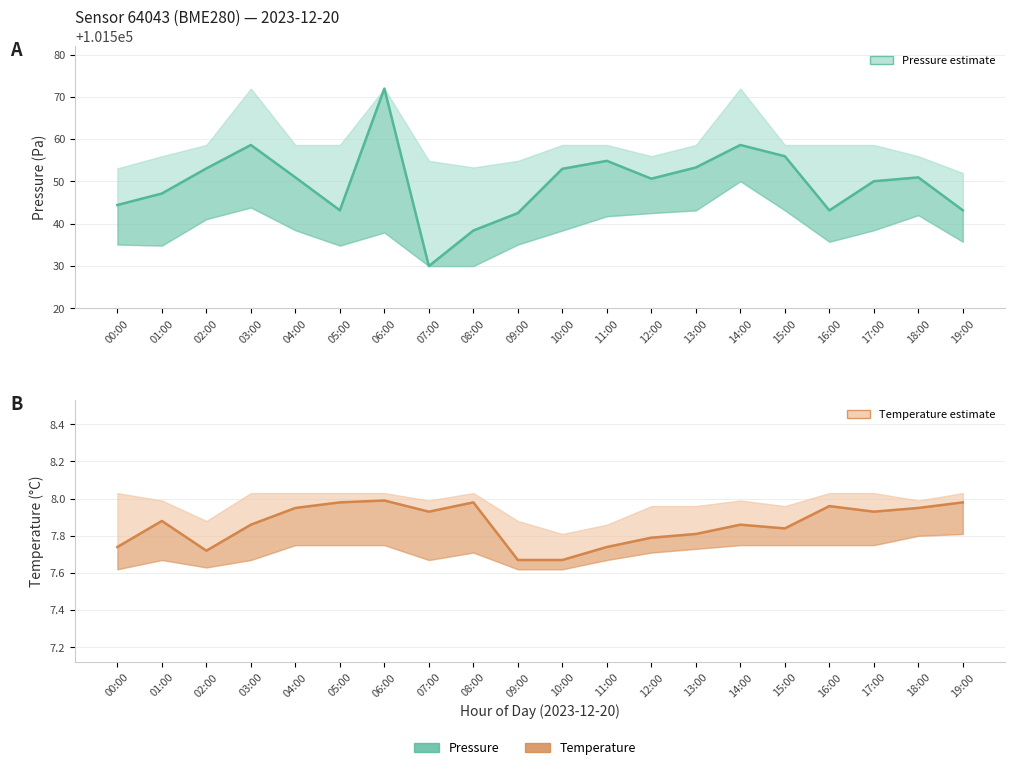

Where is the first local minimum for Temperature (mean)?

02:00